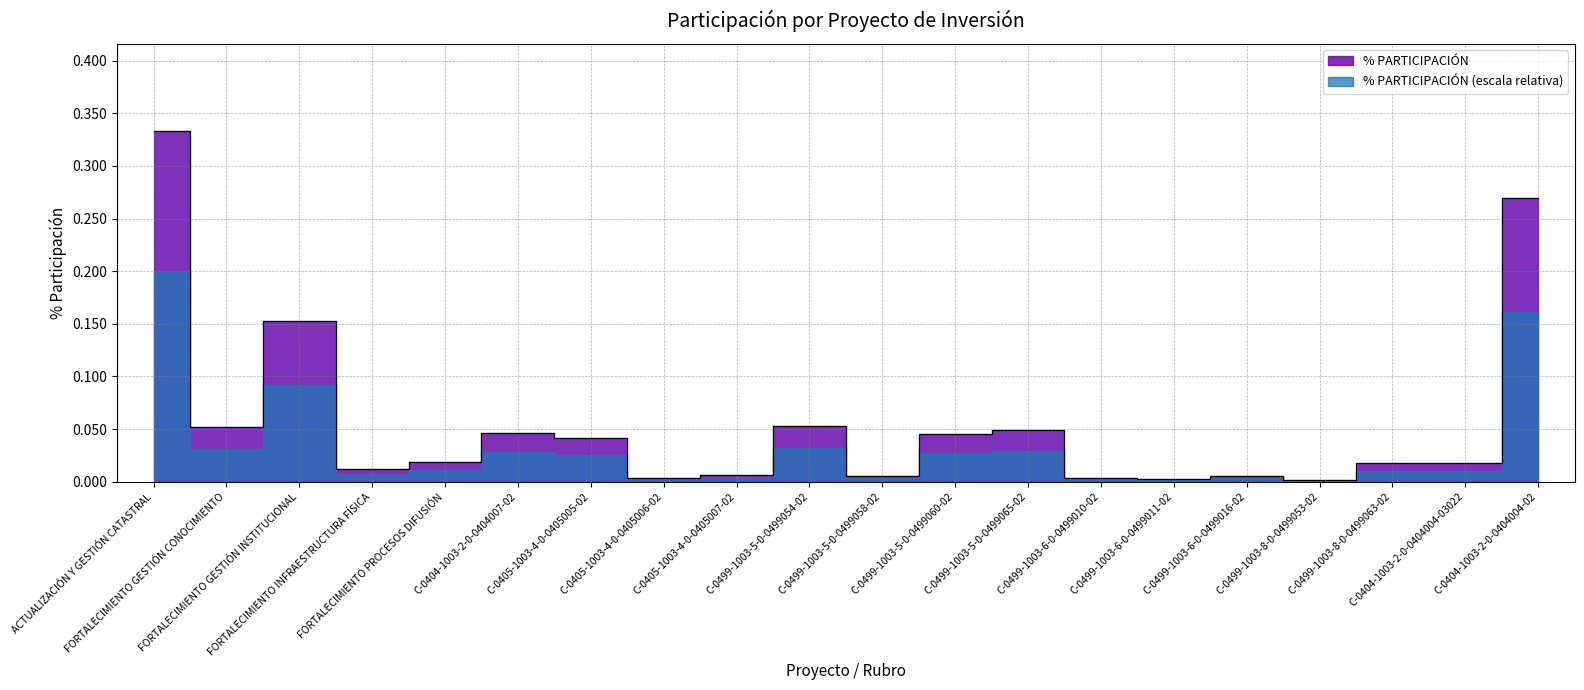

True or false: the data shows 0.0 at C-0404-1003-2-0-0404007-02.

True